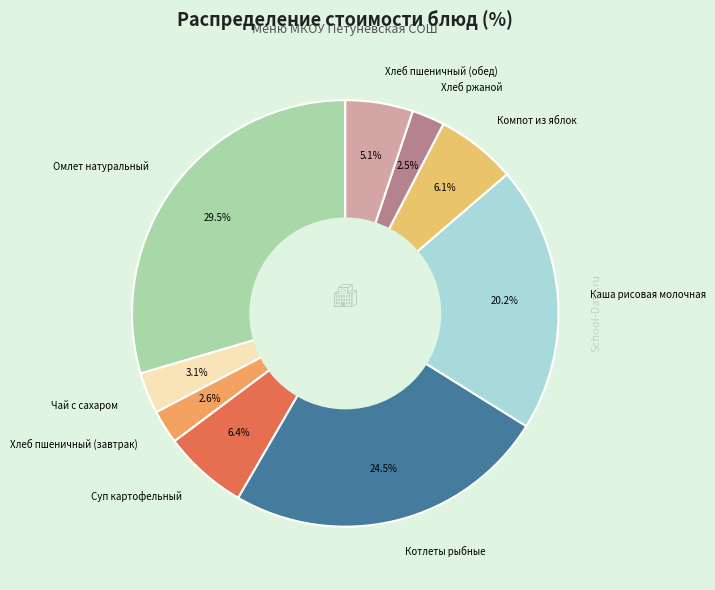

Is the sum of Хлеб пшеничный (обед) and Каша рисовая молочная greater than half?

No